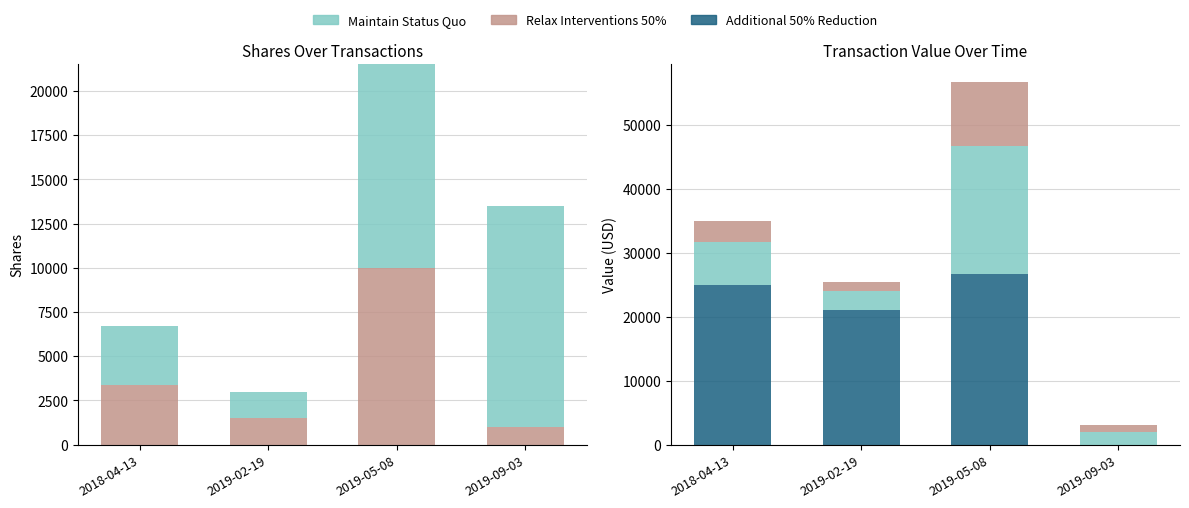

What is the highest value of the transactionValue series?

26700